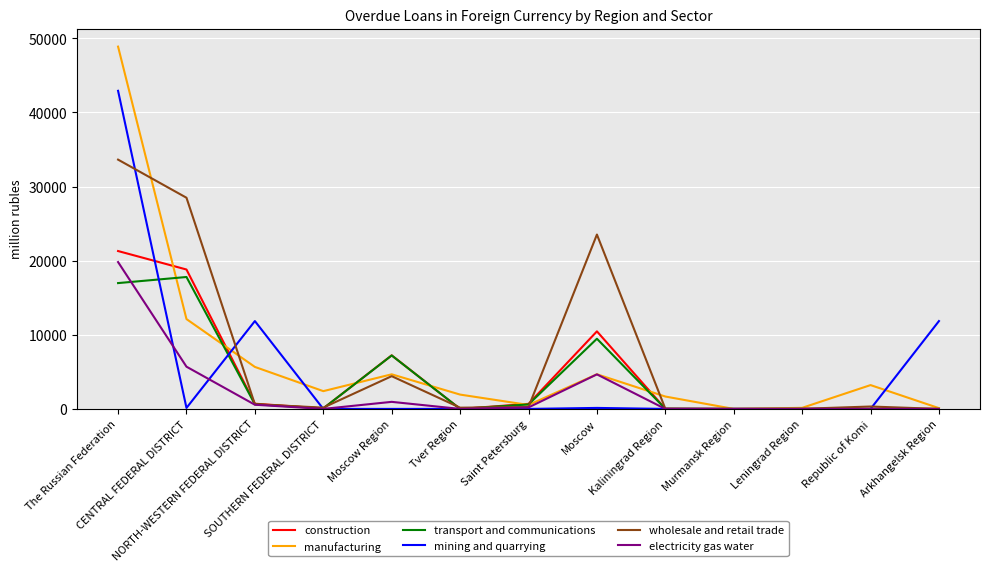

In wholesale and retail trade, how many points are higher than both neighbors (excluding endpoints)?

3